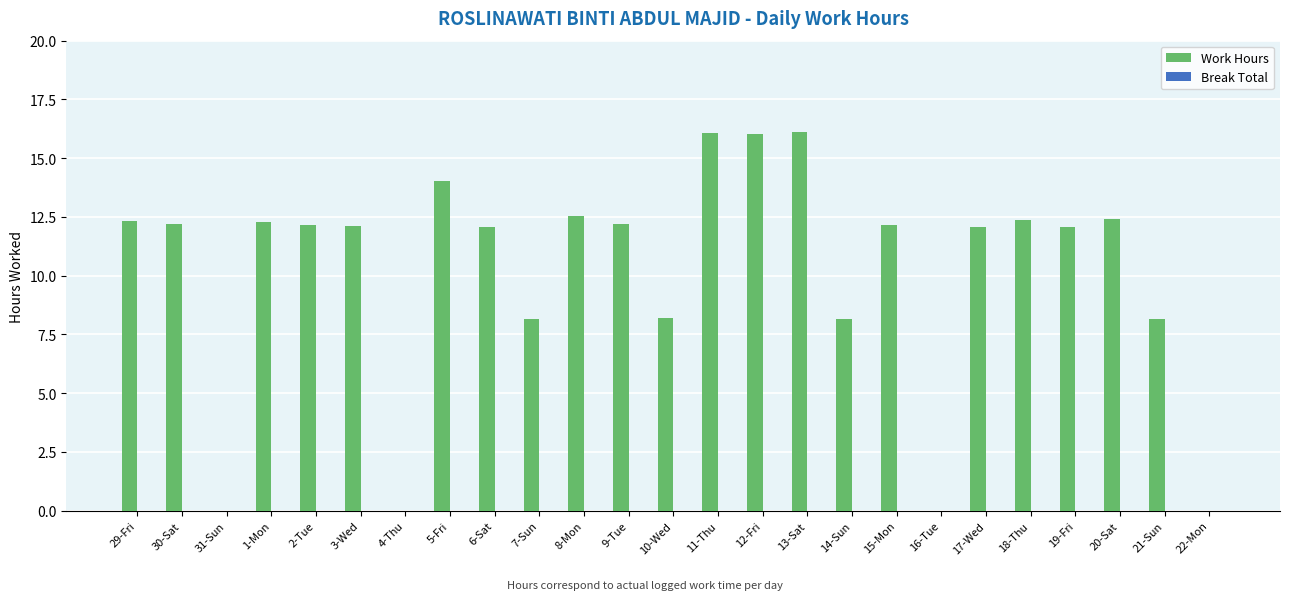

Approximately how many times larger is the value at 3-Wed compared to 12-Fri?

0.8